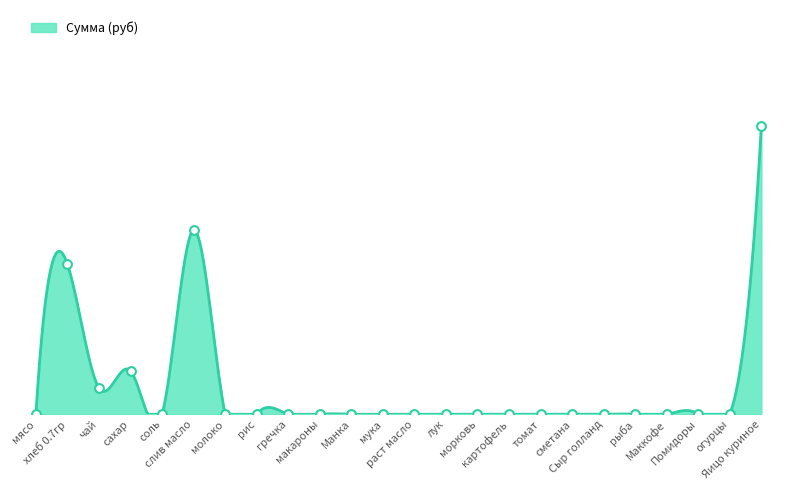

Which has a higher value, хлеб 0.7гр or макароны?

хлеб 0.7гр